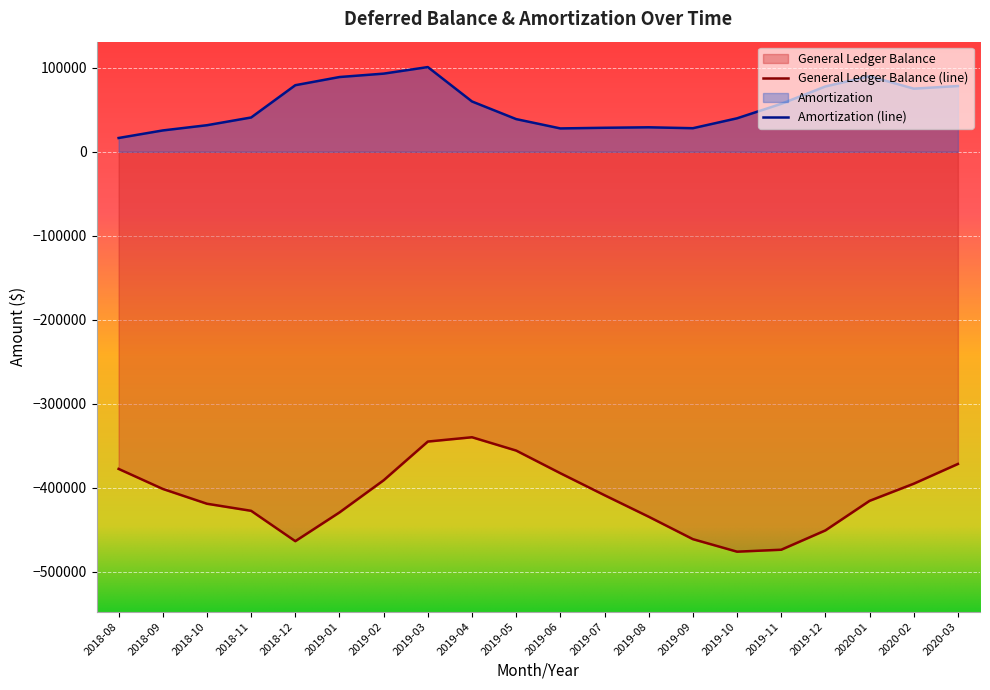

Where is General Ledger Balance nearest to the value -407964?

2019-07